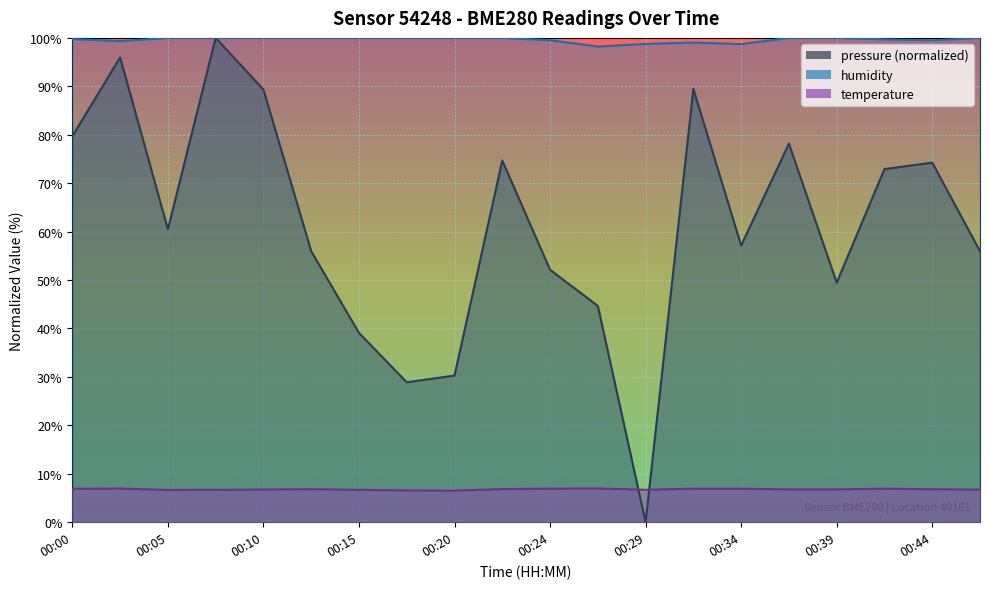

Where is the first local minimum for pressure?

00:05